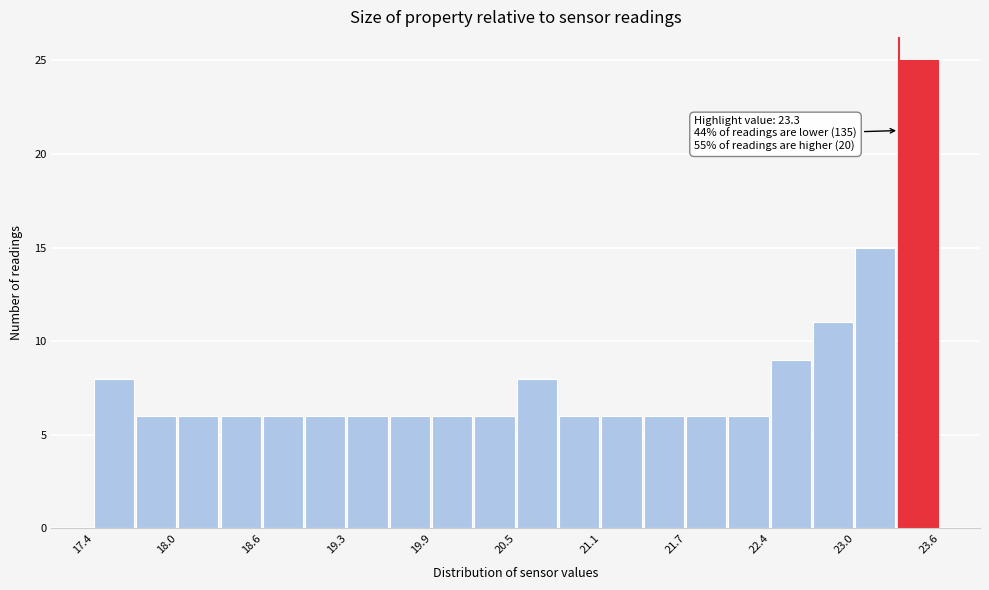

Read against the x-axis, roughly where is the centre of the tallest bar?

23.4